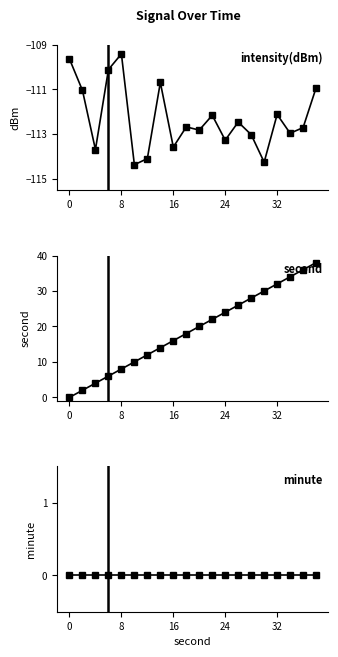

What is the maximum value for intensity(dBm)?

-109.4